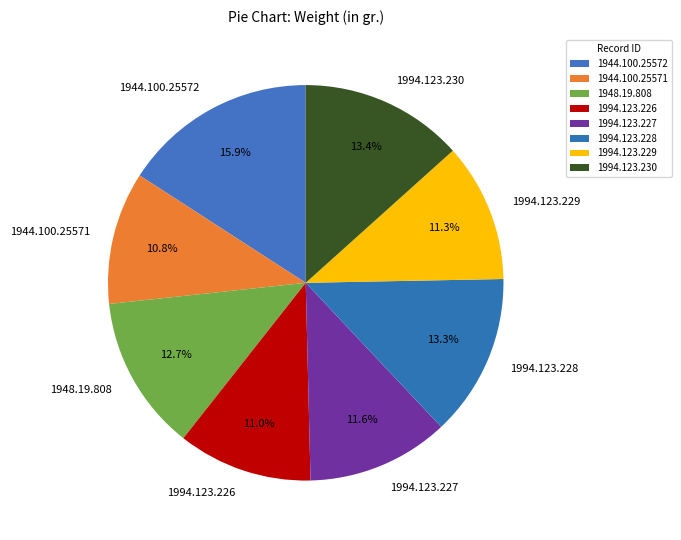

To the nearest percent, what is the average slice percentage?

12%